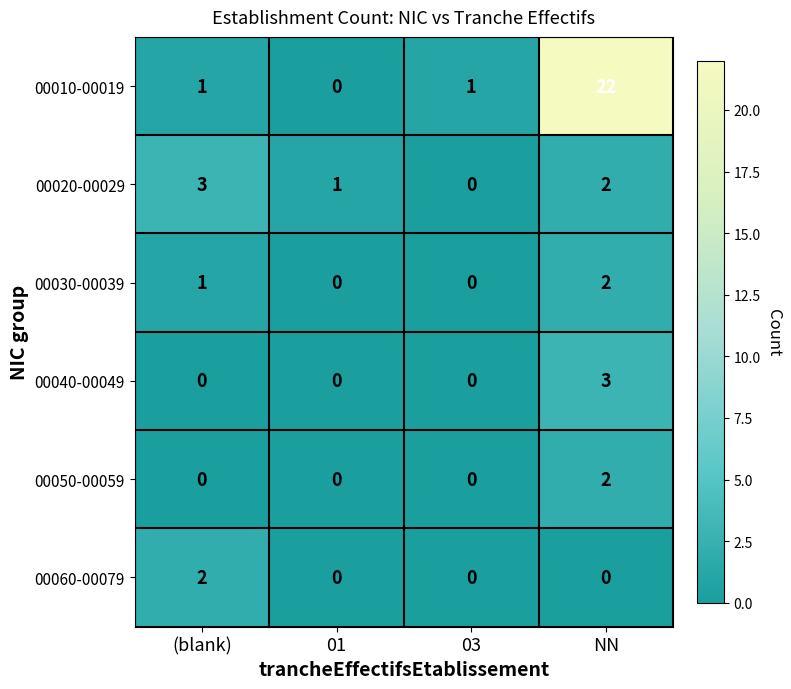

Count the number of data series in this chart.

6